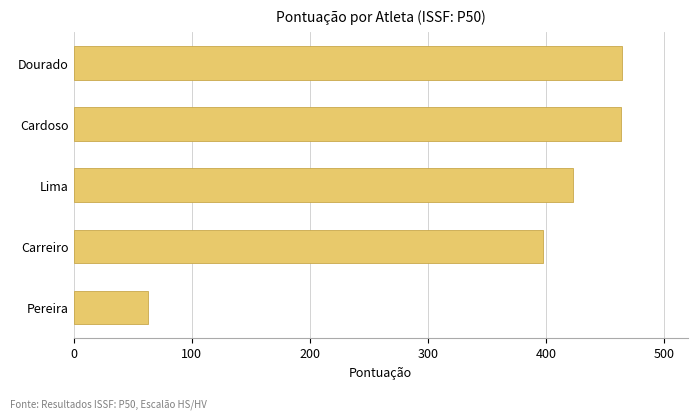

What is the sum of all values?

1810